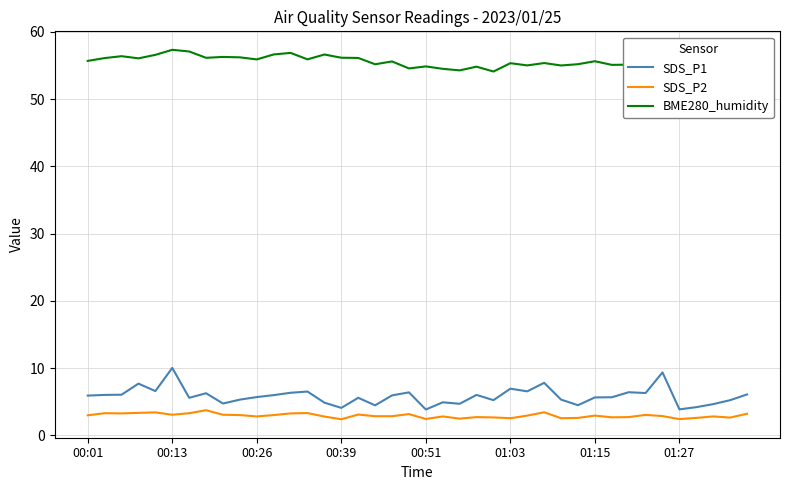

What is the maximum value shown in the chart?

57.3